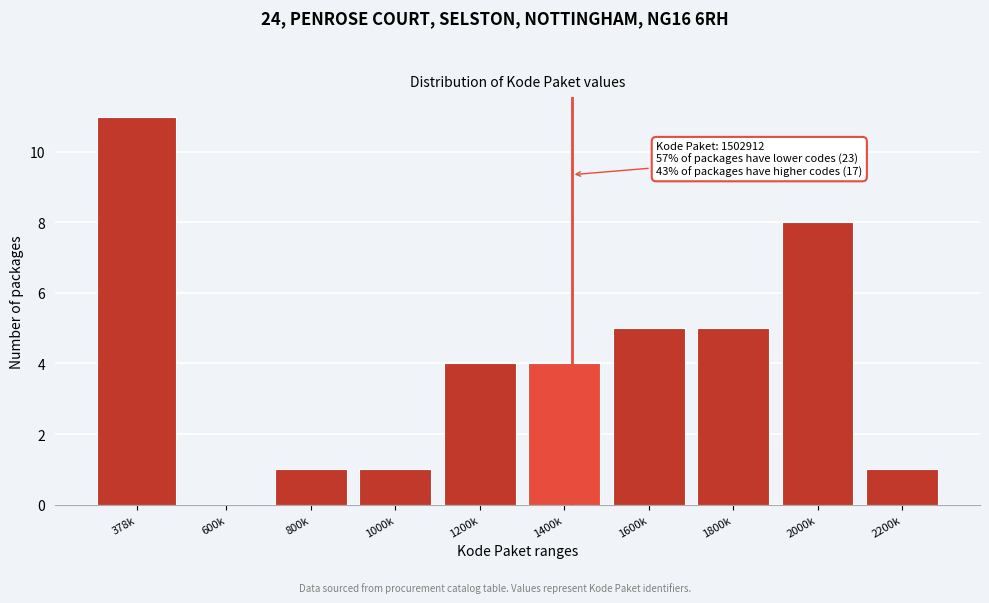

Reading left to right, list all the values displayed in this chart.

378k=11	600k=0	800k=1	1000k=1	1200k=4	1400k=4	1600k=5	1800k=5	2000k=8	2200k=1